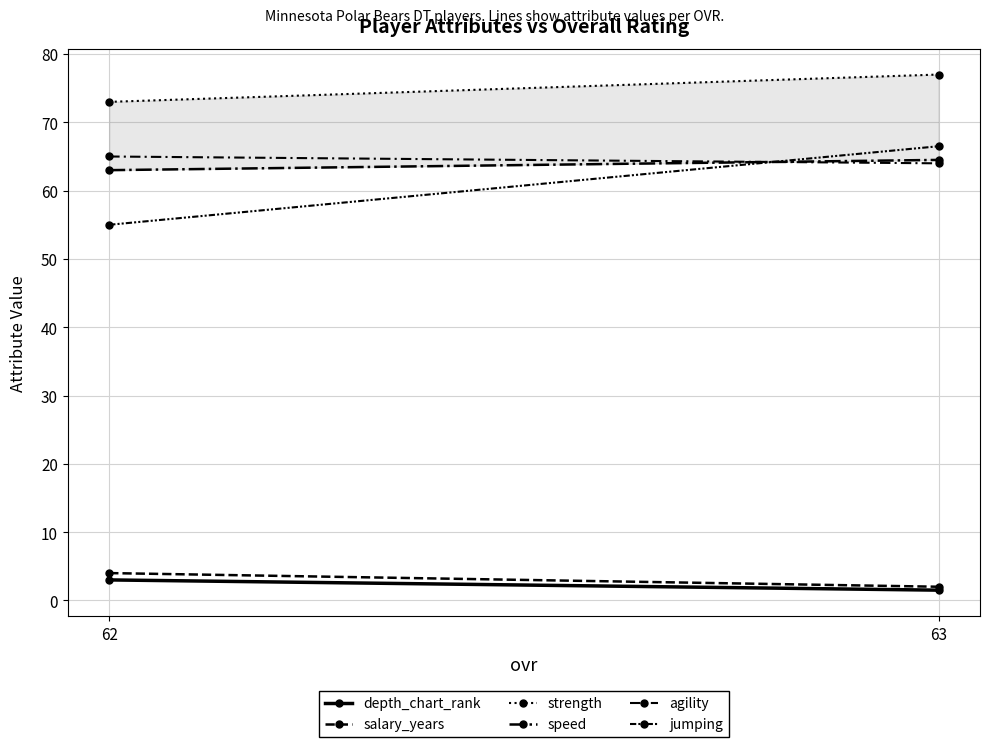

At which category is the sum across all series the highest?

63